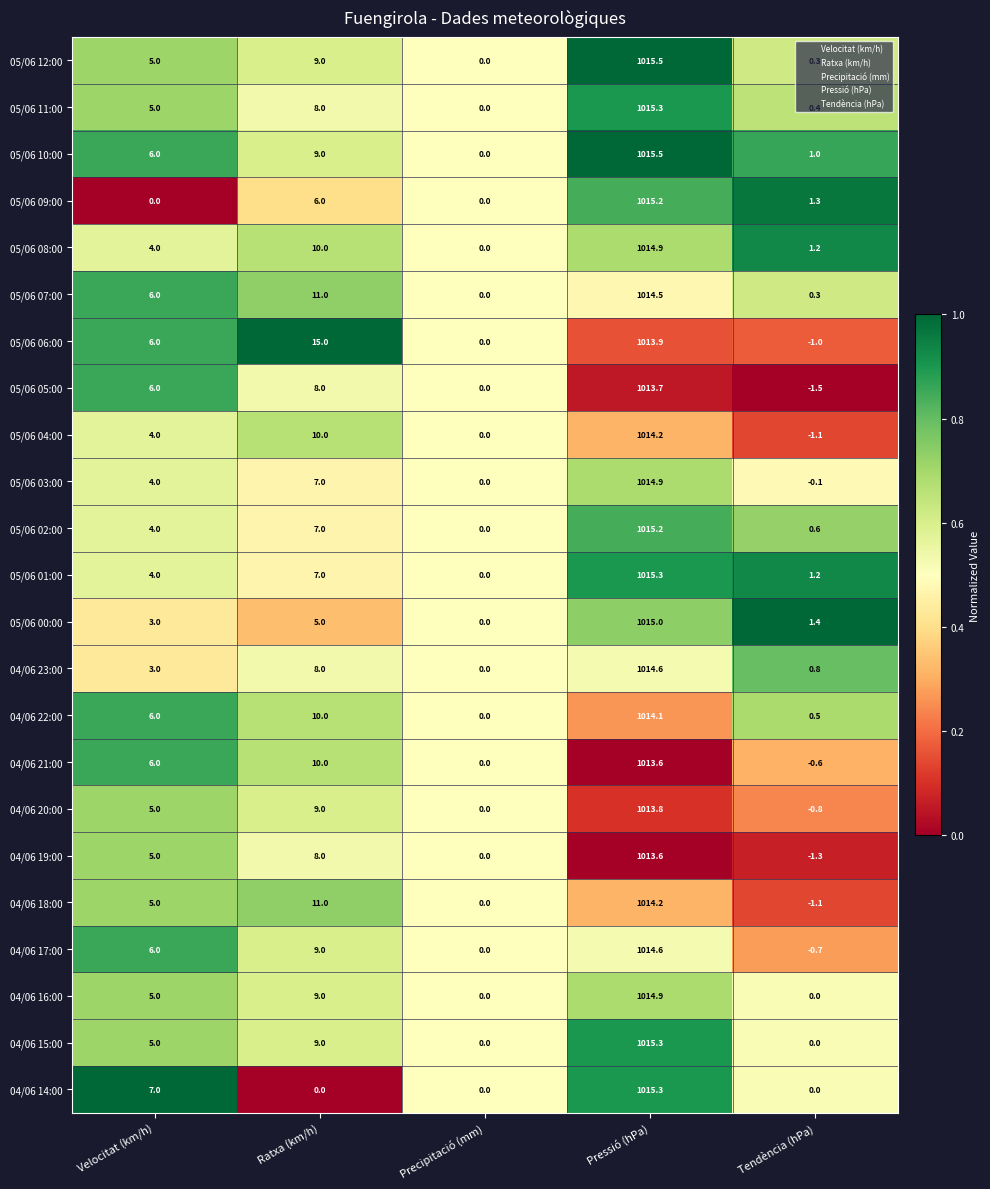

Which series has the largest total across all categories?

05/06 06:00